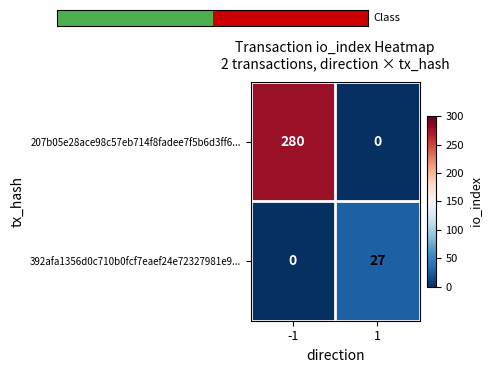

Between -1 and 1, which series saw the biggest shift?

207b05e28ace98c57eb714f8fadee7f5b6d3ff6...